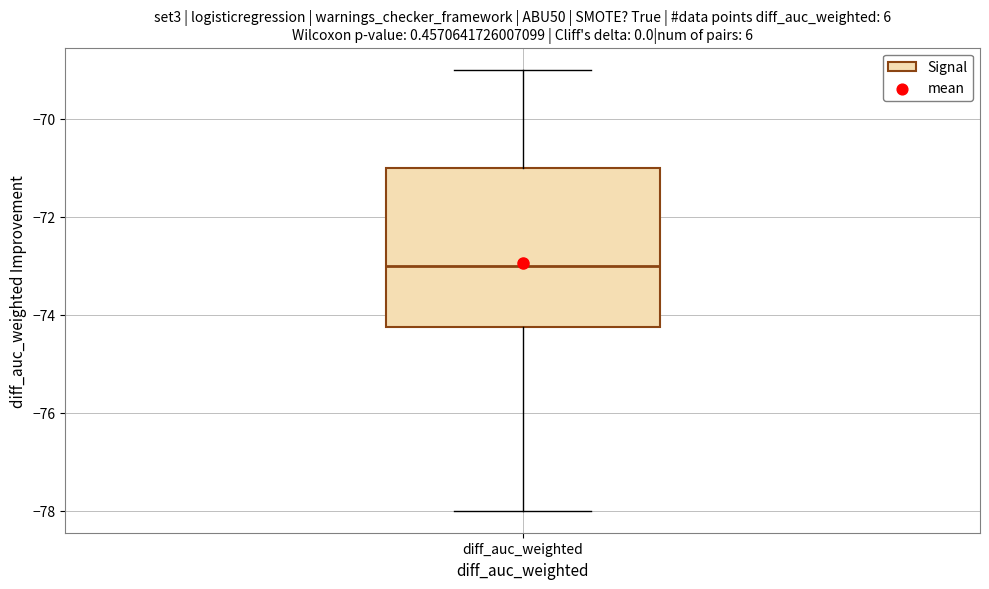

Where is the lower edge of the box for diff_auc_weighted on the y-axis? The values are not printed on the chart, so give them approximately, as read against the axis.

-74.2